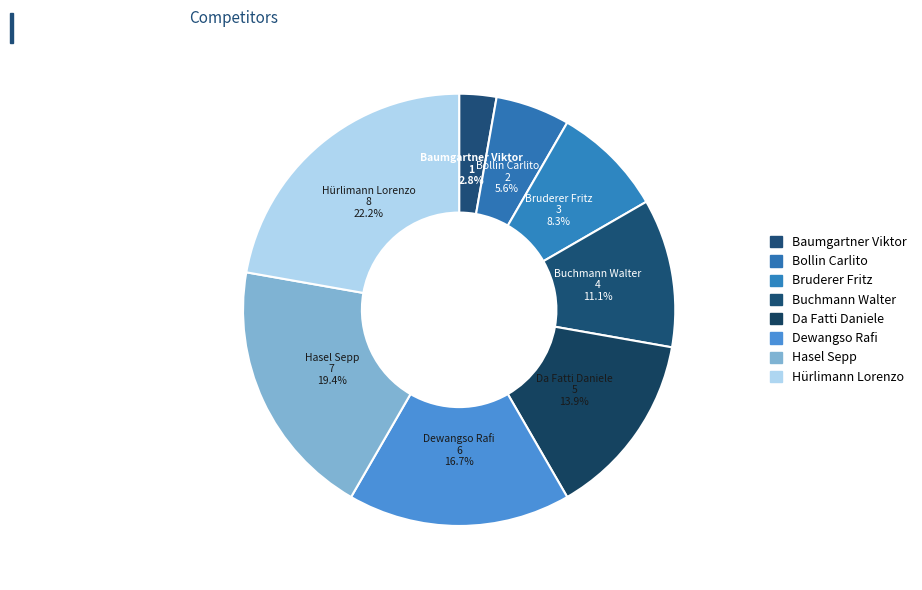

Which category has the biggest portion of the pie?

Hürlimann Lorenzo